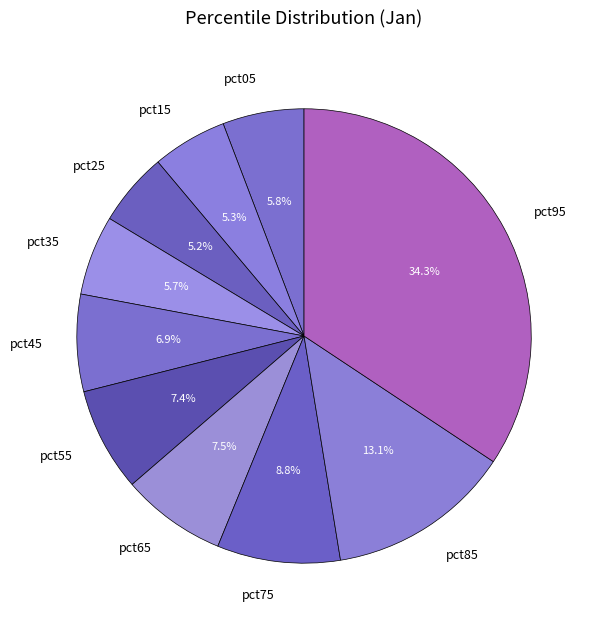

Which slice is the largest?

pct95